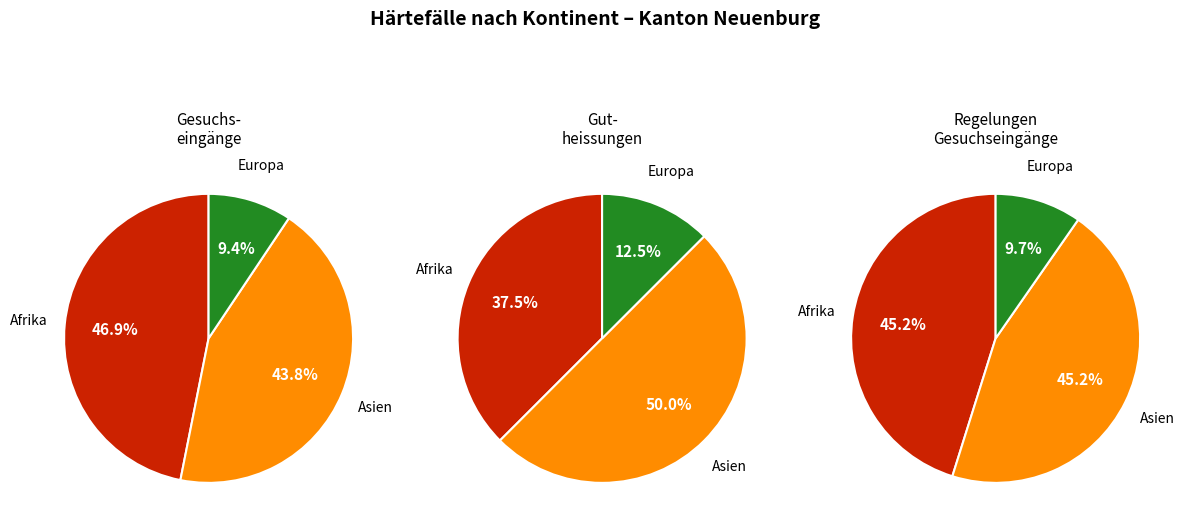

Is there a majority slice in this chart?

No